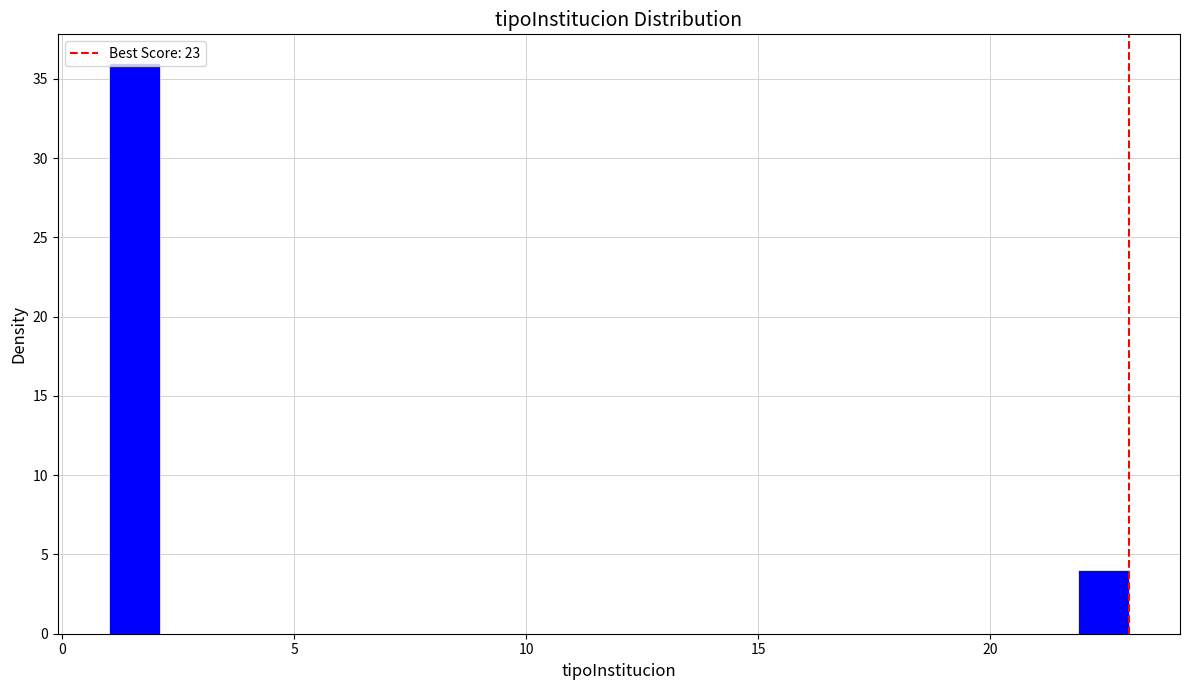

Read against the x-axis, roughly where is the centre of the tallest bar?

1.5